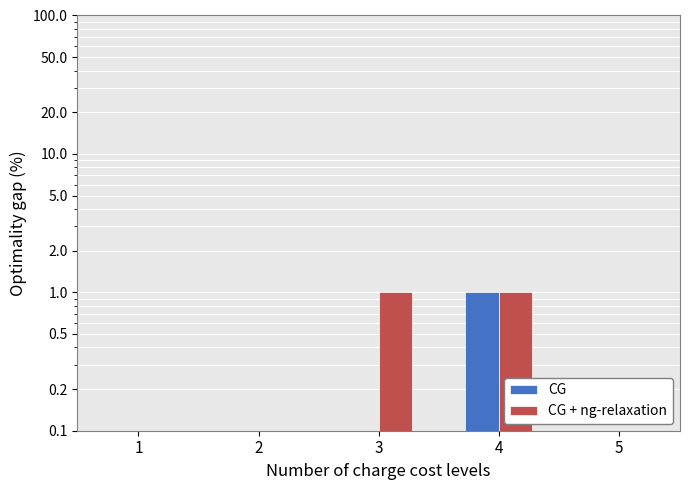

What is the value of the Base Min bar at the 4th from the left?

1